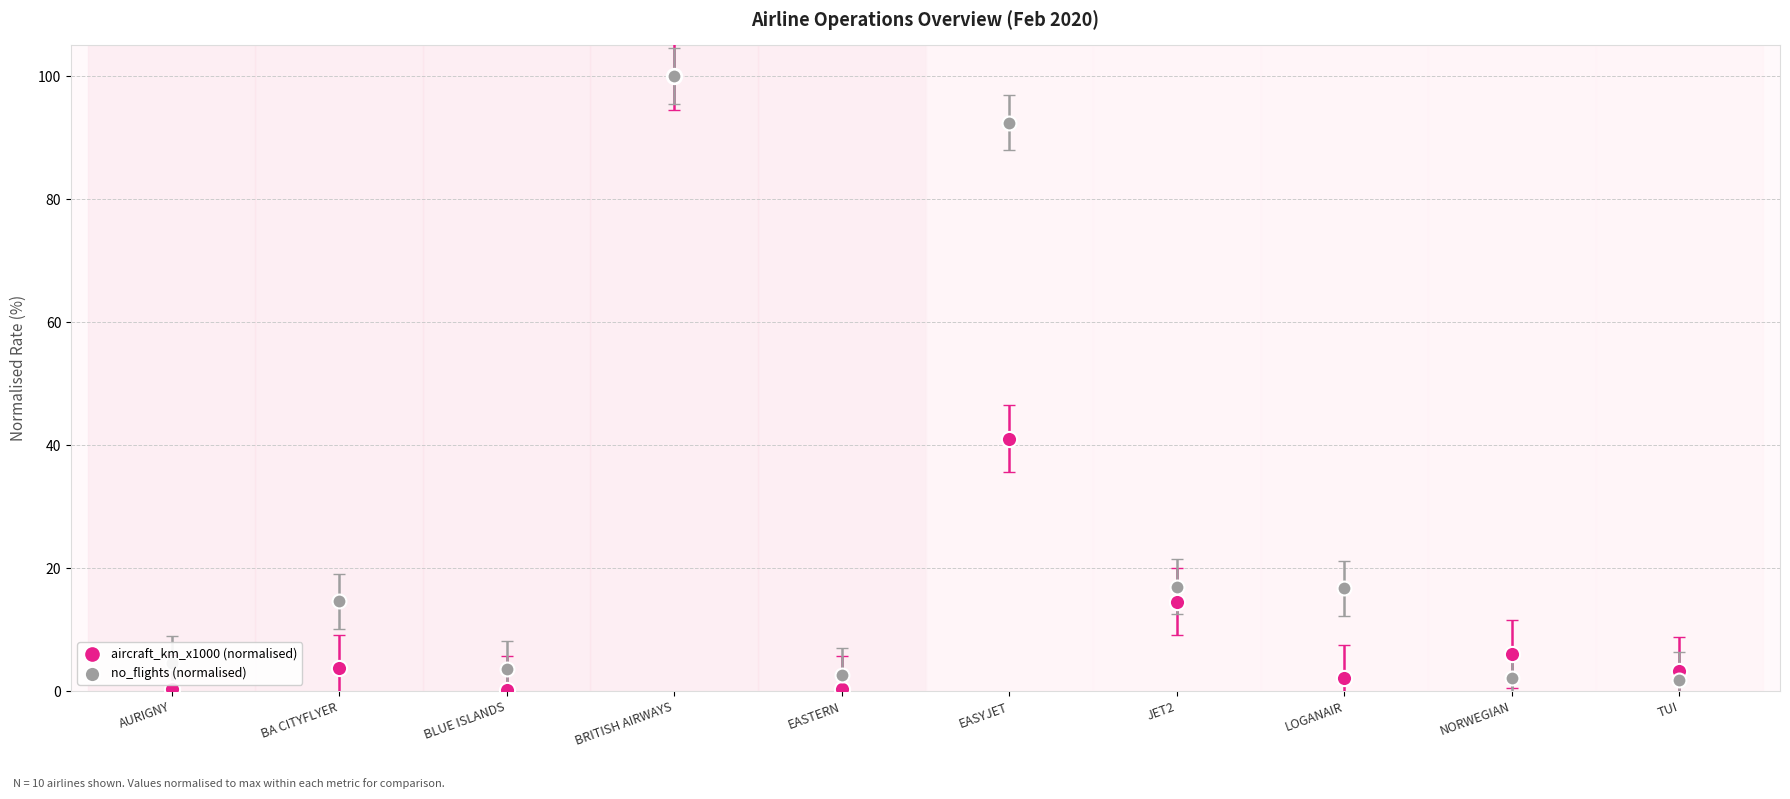

At how many categories does at least one series exceed 15?

4